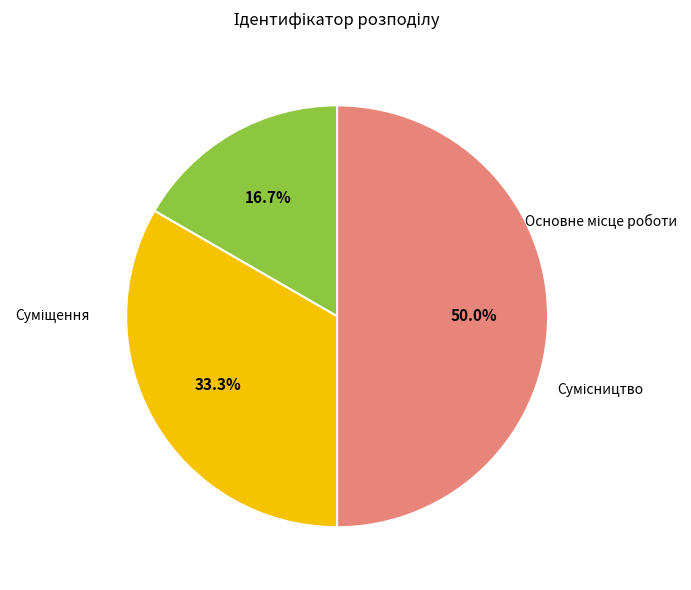

Count the number of slices in the pie.

3